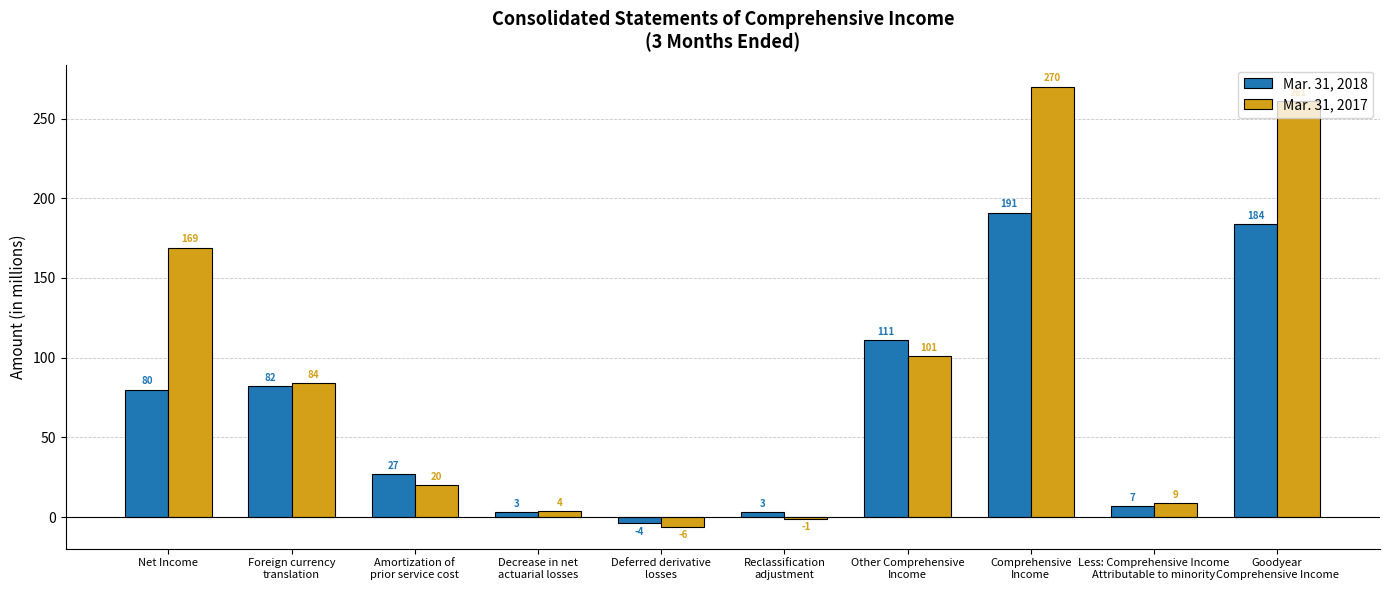

Does the chart contain stacked bars?

No